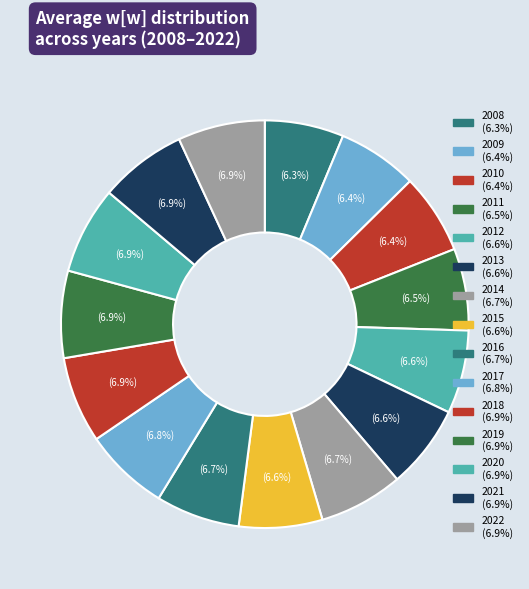

Between 2010 and 2022, which is larger?

2022